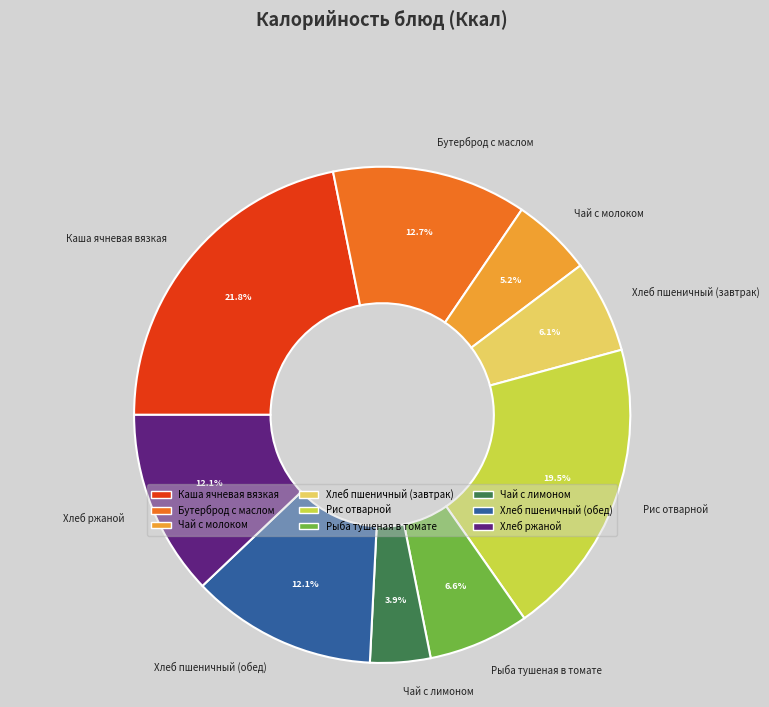

What percentage is the Чай с лимоном slice, to the nearest percent?

4%